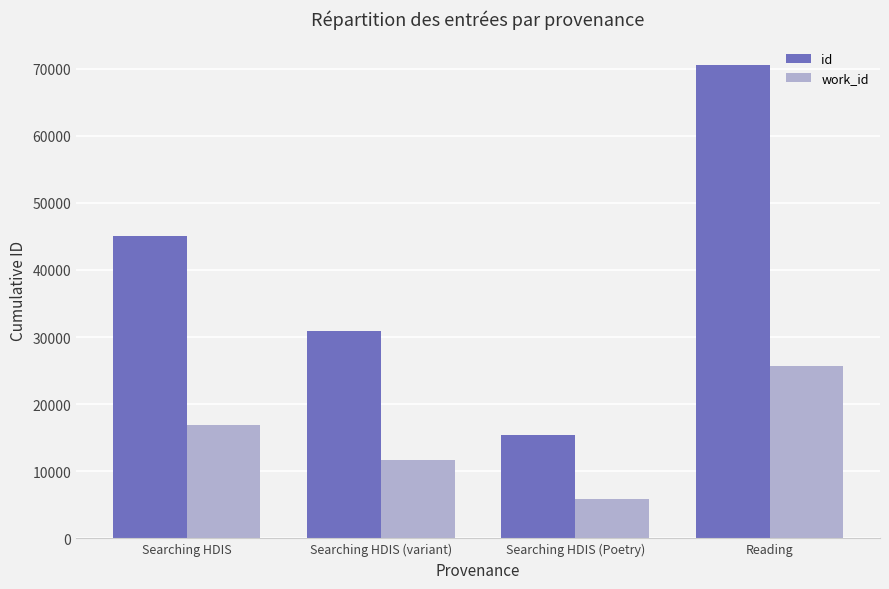

At which label does work_id reach its minimum?

Searching HDIS (Poetry)